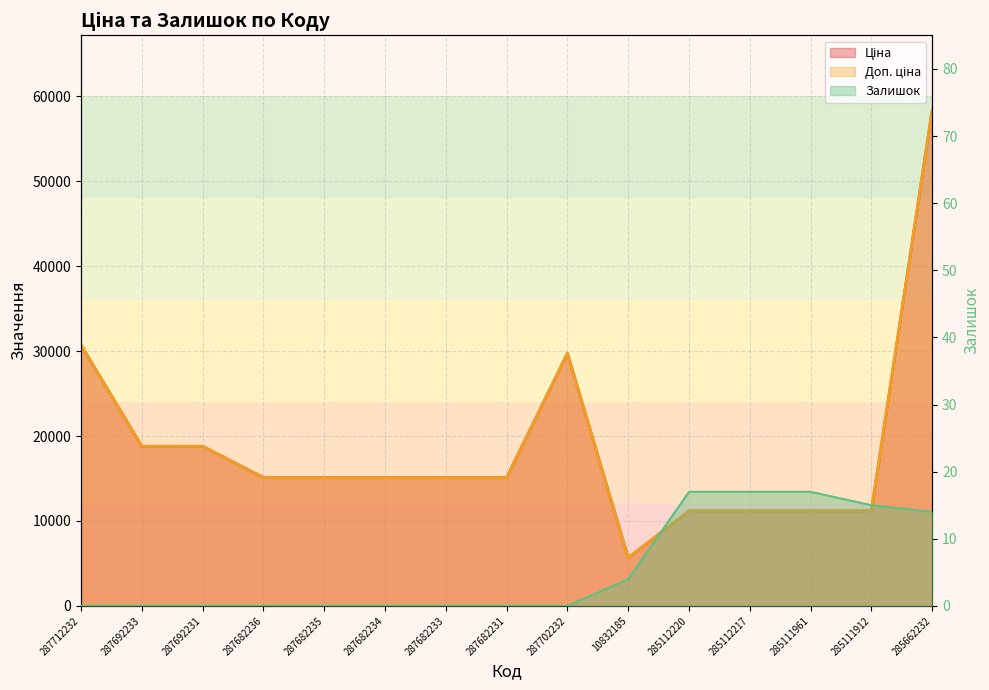

At which label does Ціна first exceed 15120?

287712232